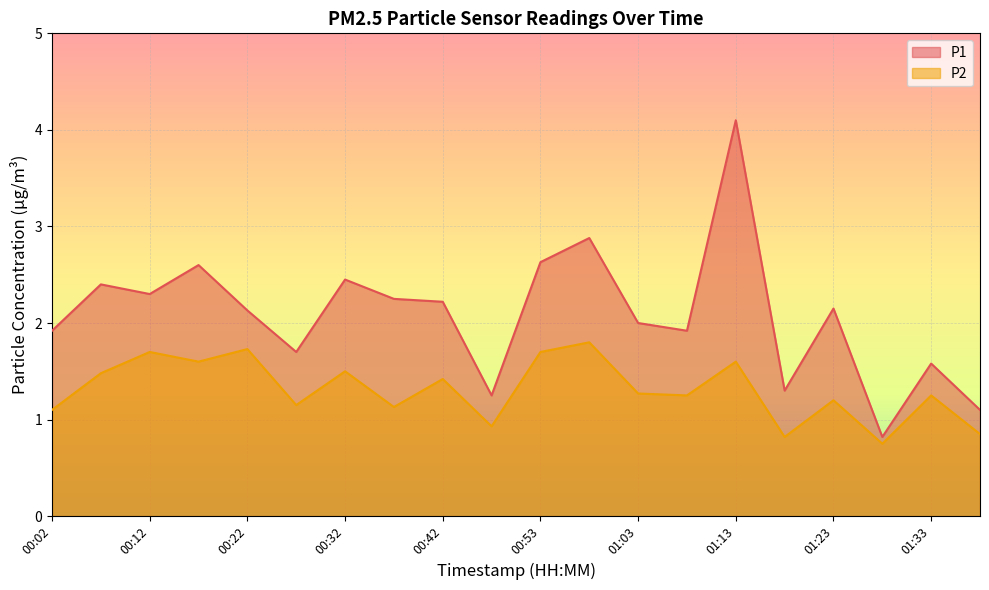

Between 00:53 and 01:03, which is larger?

00:53